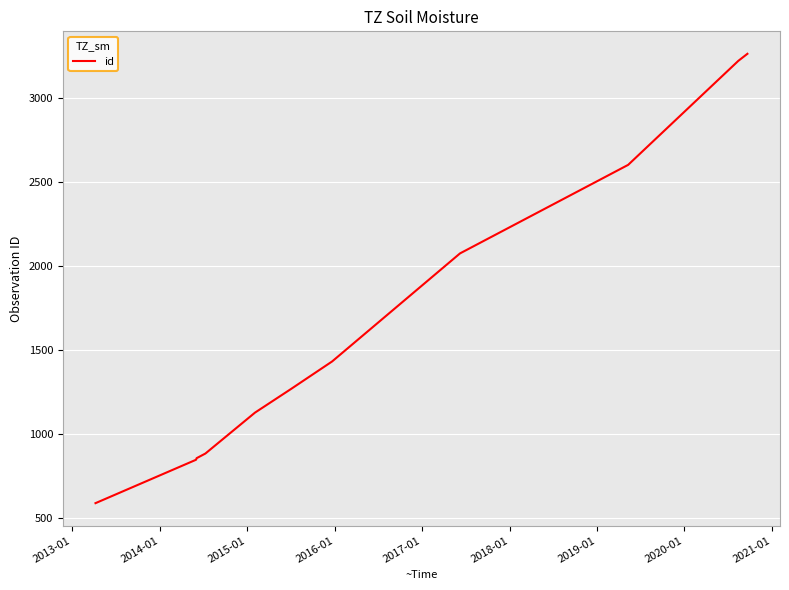

What is the difference between the maximum and minimum values?

2670